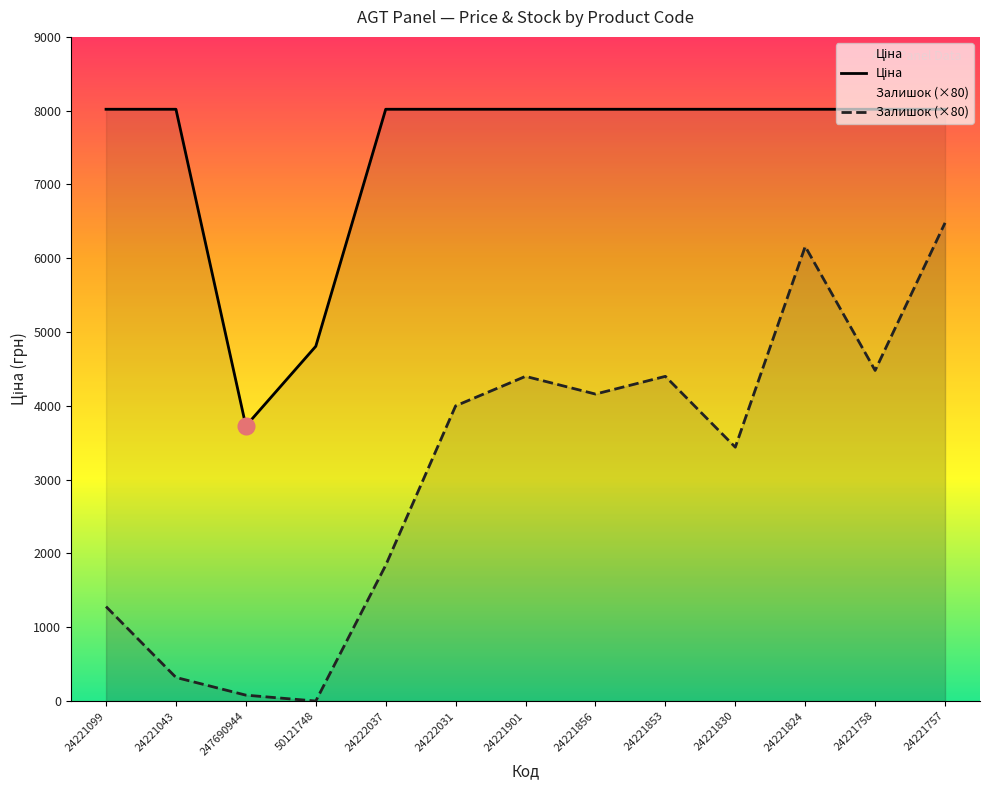

List the labels in order of Ціна value, smallest first.

247690944, 50121748, 24221099, 24221043, 24222037, 24222031, 24221901, 24221856, 24221853, 24221830, 24221824, 24221758, 24221757